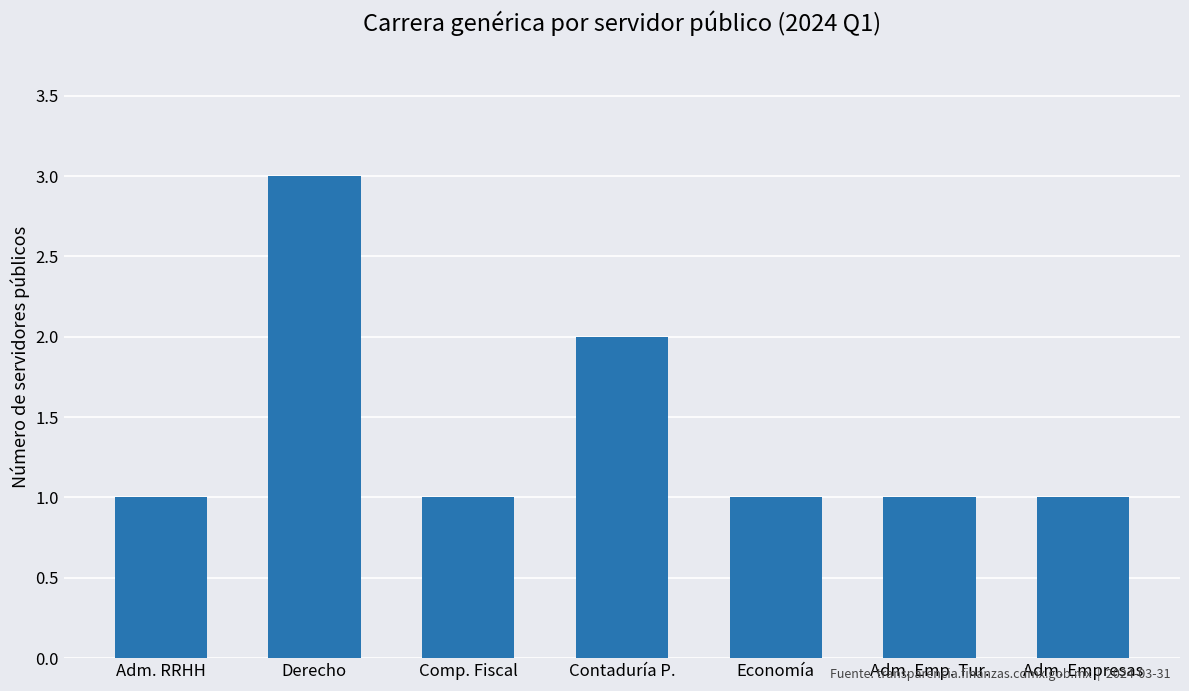

How many values are between 1 and 2?

6